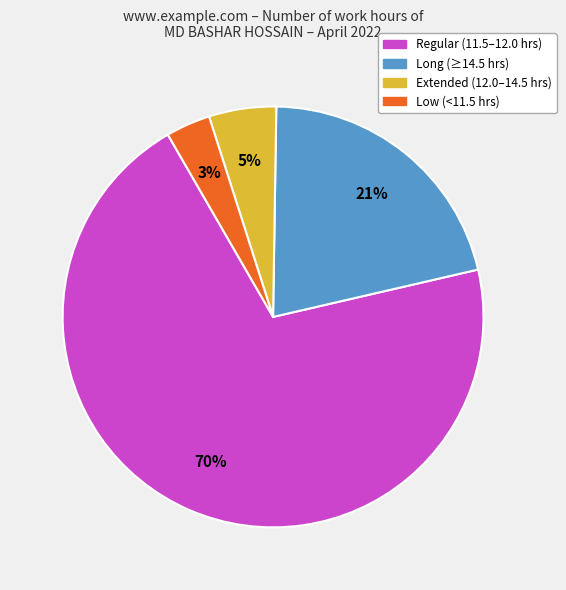

To the nearest percent, what is the average slice percentage?

25%